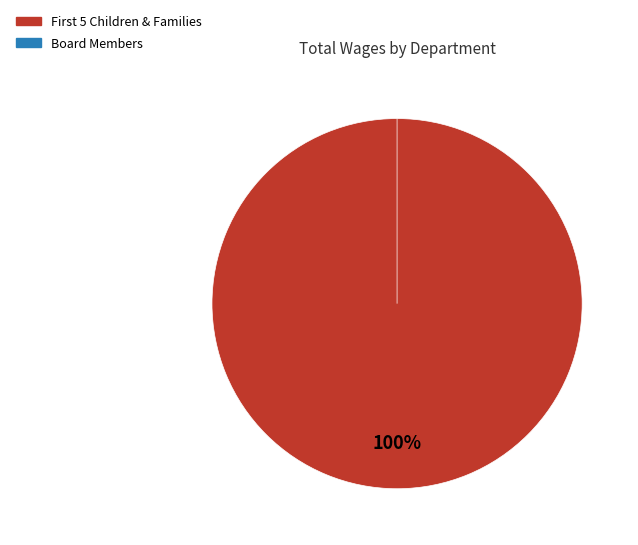

Rank the categories by value from highest to lowest.

First 5 Children & Families, Board Members